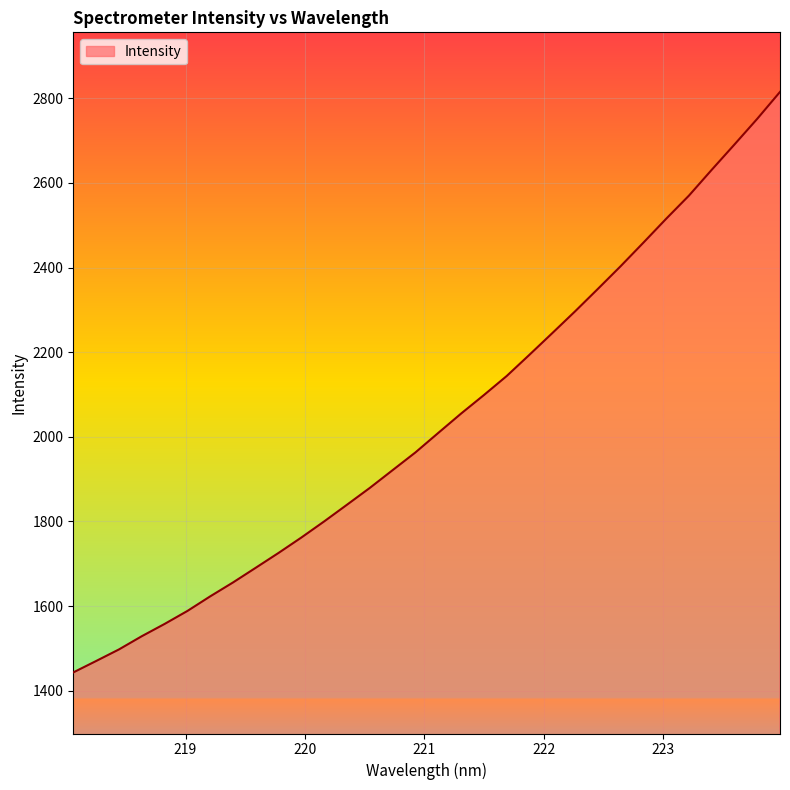

What is the difference between the maximum and minimum values?

1371.8